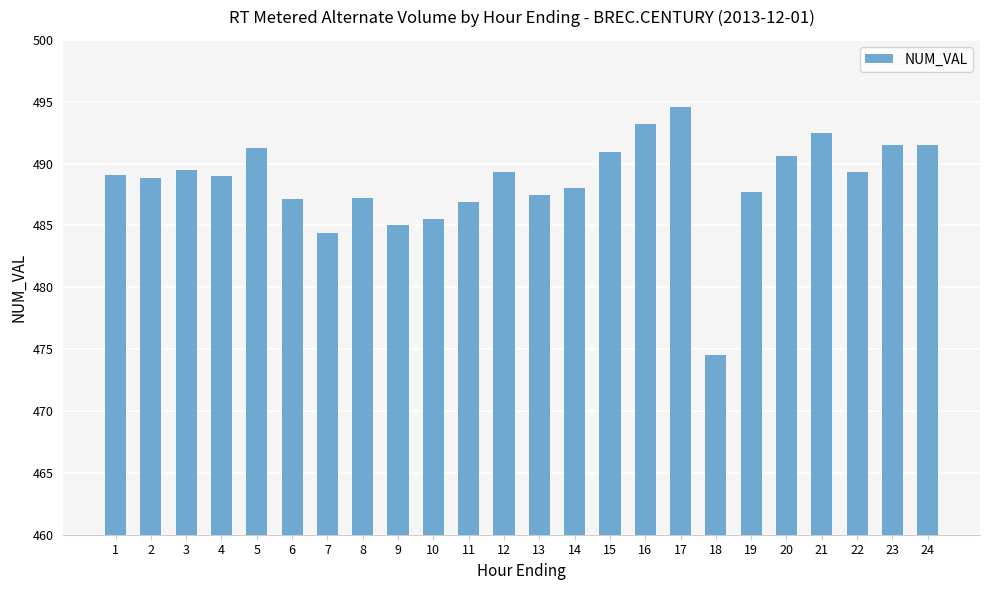

How many data points does each series have?

24